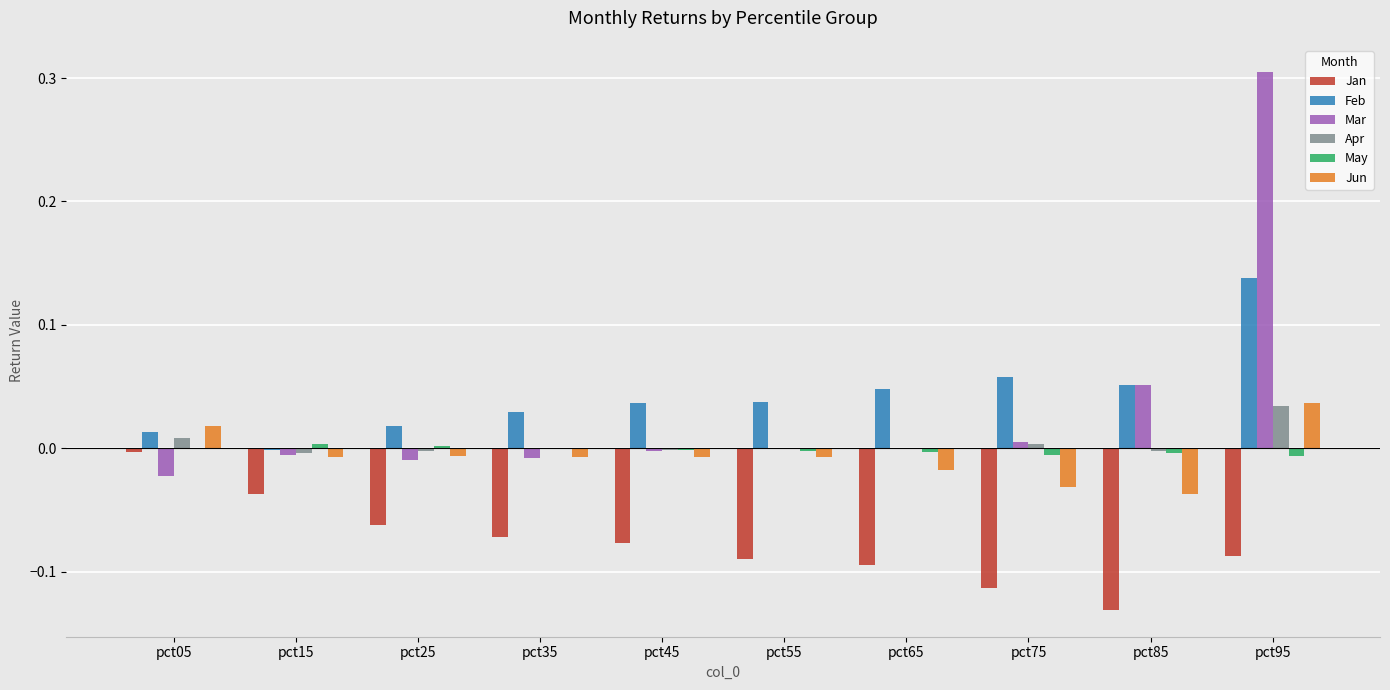

At which category does the chart reach its peak across all series?

pct95